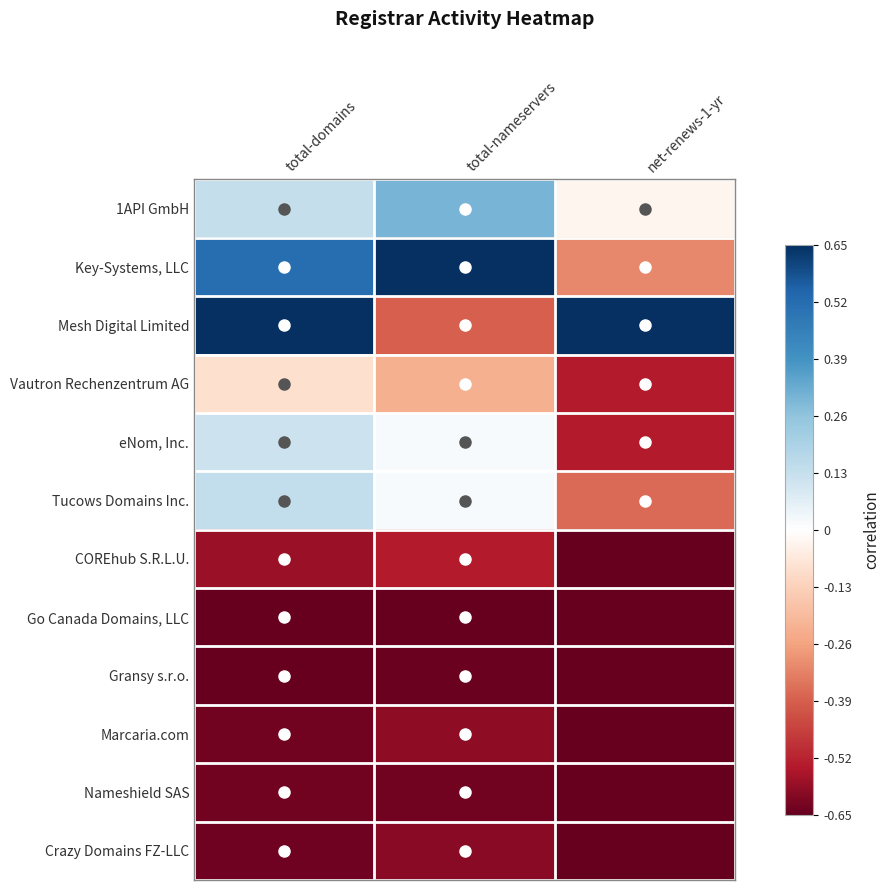

List the series in order of their peak value, lowest first.

Go Canada Domains, LLC, Gransy s.r.o., Nameshield SAS, Crazy Domains FZ-LLC, Marcaria.com, COREhub S.R.L.U., Vautron Rechenzentrum AG, eNom, Inc., Tucows Domains Inc., 1API GmbH, Key-Systems, LLC, Mesh Digital Limited